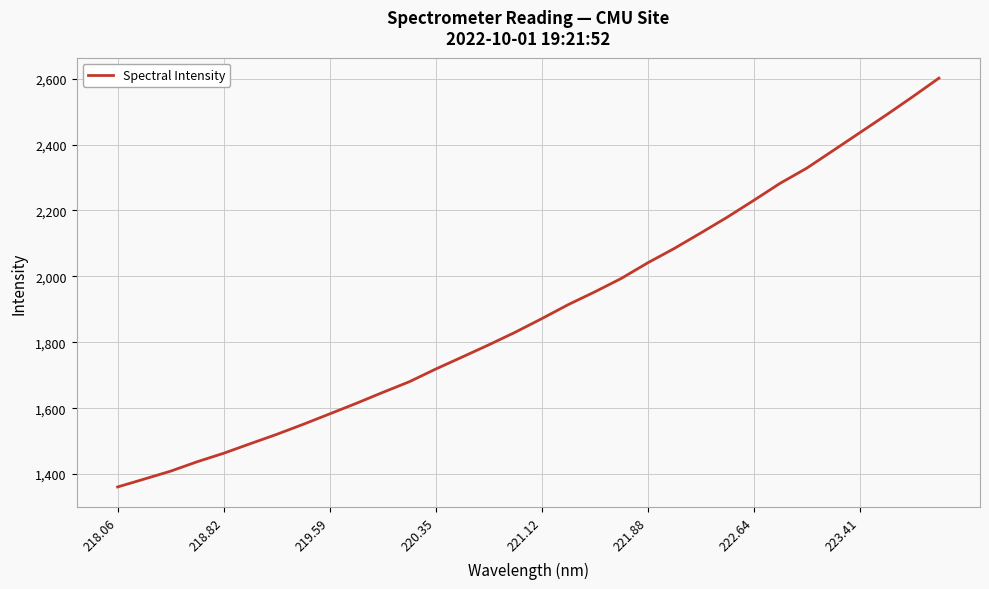

What is the smallest value displayed?

1361.1